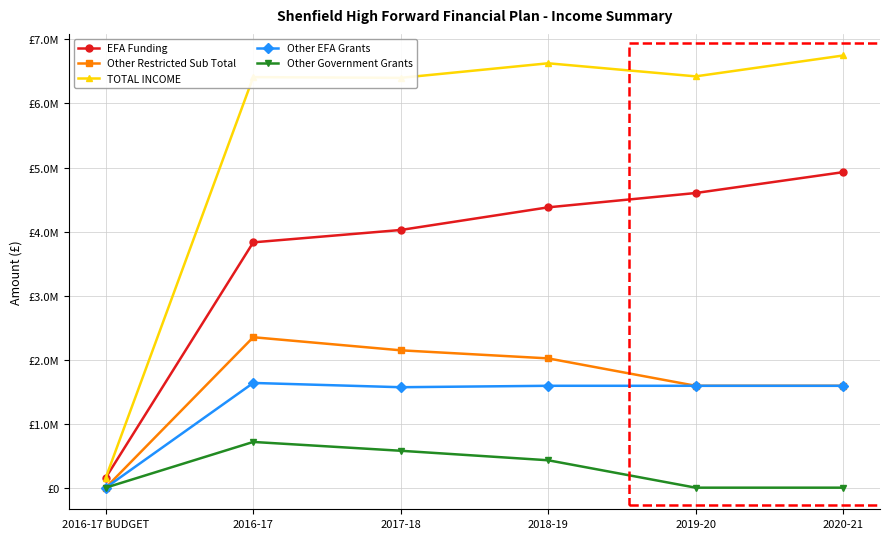

True or false: Other Government Grants has a value of -255614.3 at 2019-20.

False